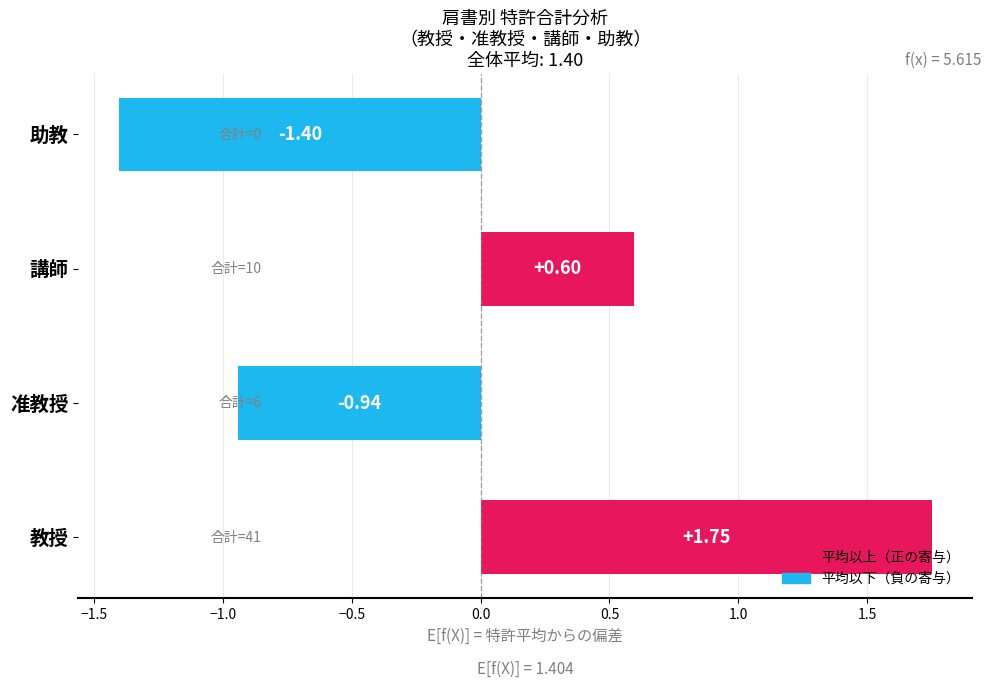

How many bars are there in total?

4